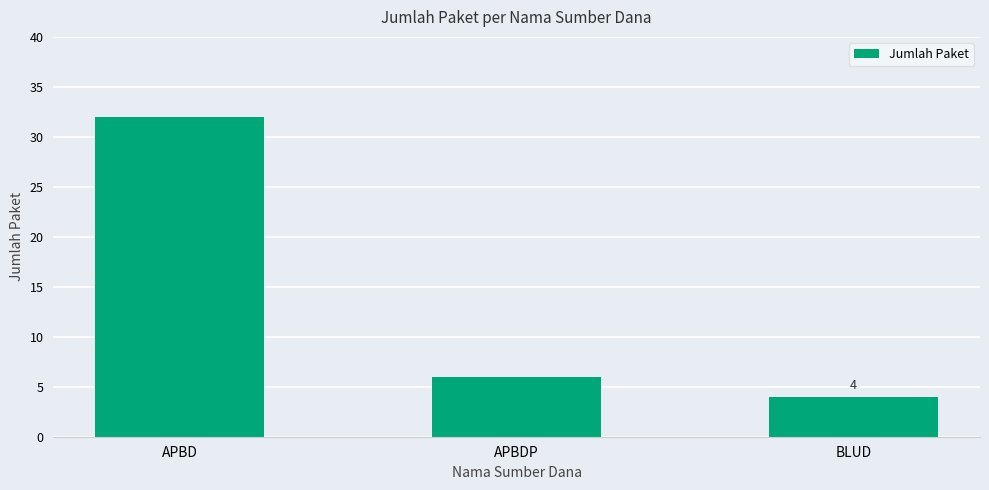

List the labels in order of value, smallest first.

BLUD, APBDP, APBD